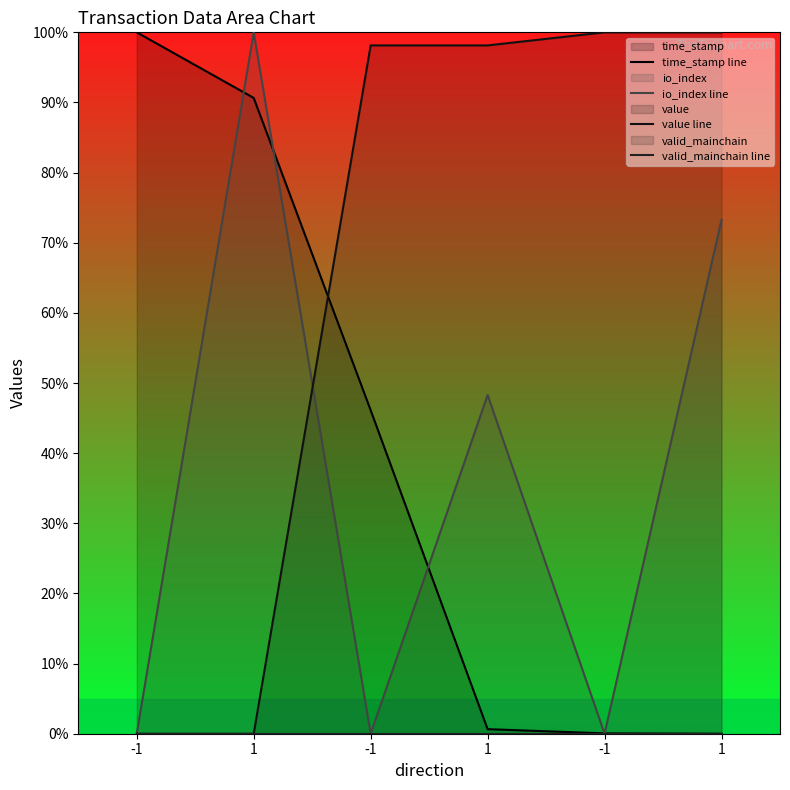

Reading left to right, extract all data points from this chart.

time_stamp line: -1=100.0	1=90.6	-1=46.1	1=0.7	-1=0.0	1=0.0
io_index line: -1=0.0	1=100.0	-1=0.0	1=48.3	-1=0.0	1=73.3
value line: -1=0.0	1=0.0	-1=98.1	1=98.1	-1=100.0	1=100.0
valid_mainchain line: -1=0.0	1=0.0	-1=0.0	1=0.0	-1=0.0	1=0.0